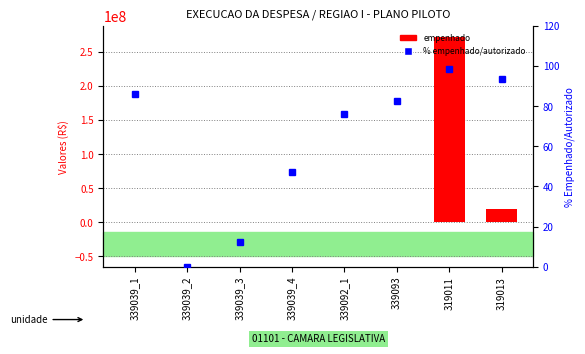

At which label is % empenhado/autorizado closest to 49?

339039_4